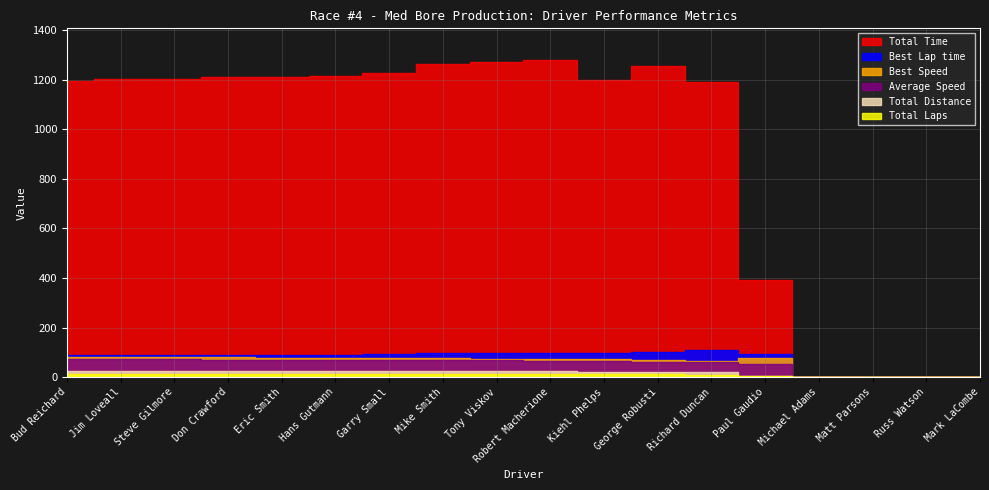

How many data points in Best Lap time are less than 90?

7